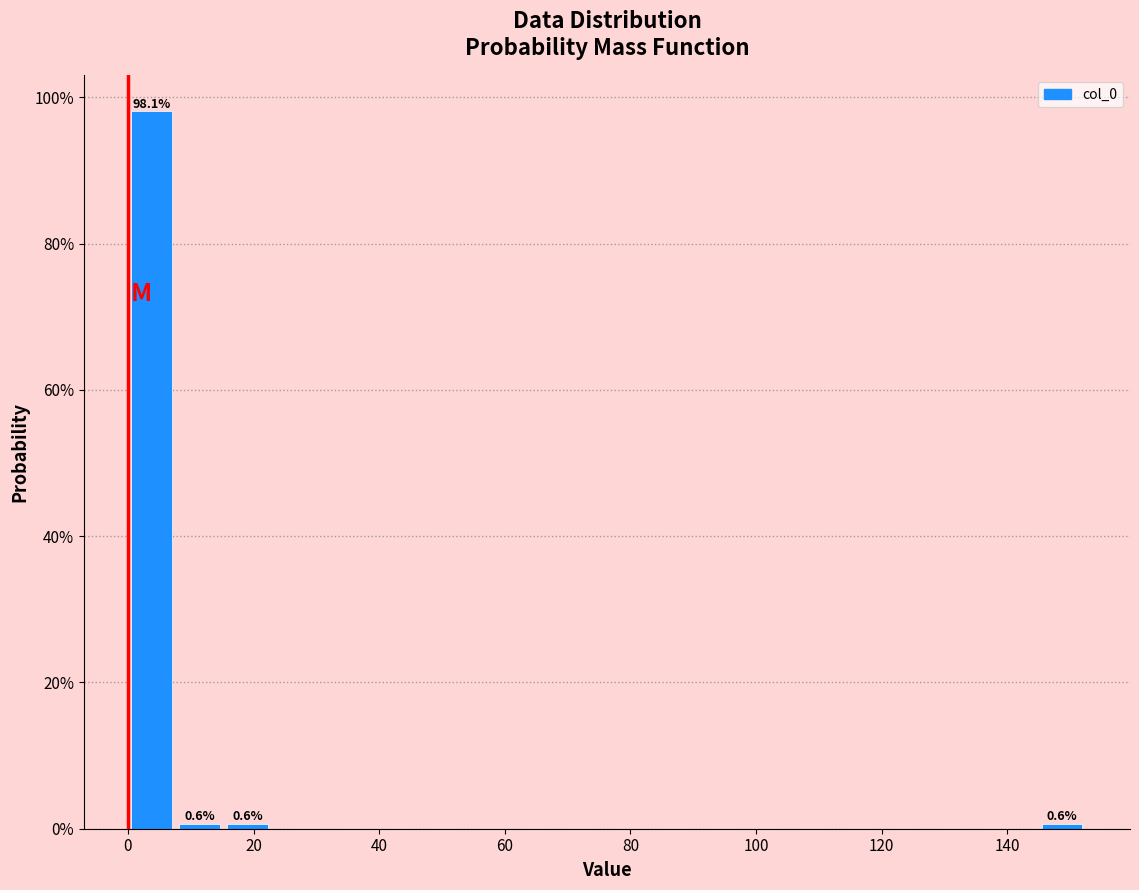

Around what value on the x-axis is the tallest bar? Give the approximate position of its centre, as read against the axis.

4